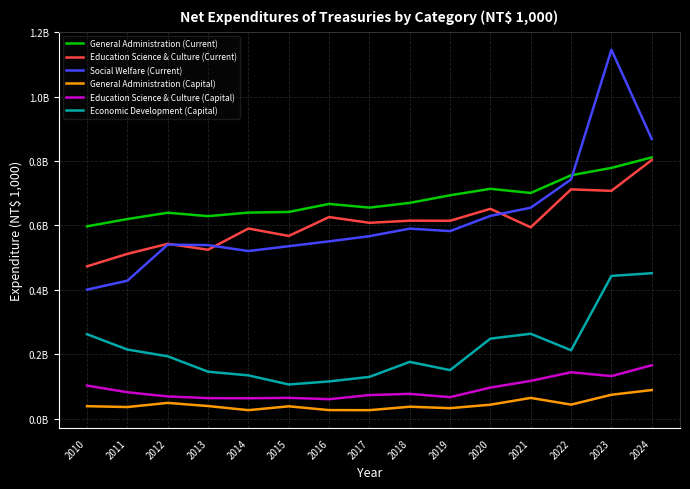

What are all the series names shown in the legend?

General Administration (Current), Education Science & Culture (Current), Social Welfare (Current), General Administration (Capital), Education Science & Culture (Capital), Economic Development (Capital)